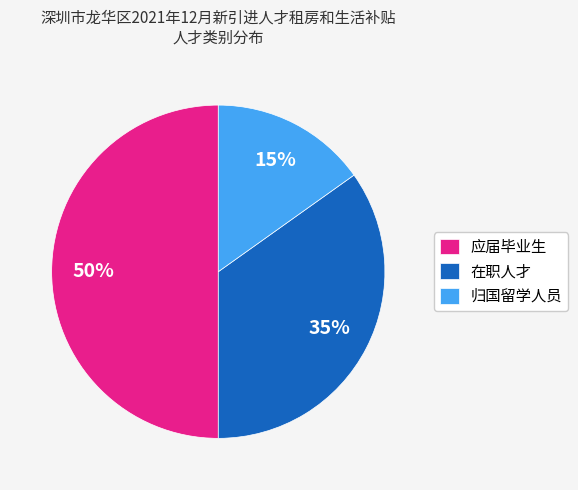

Which slice is the smallest?

归国留学人员